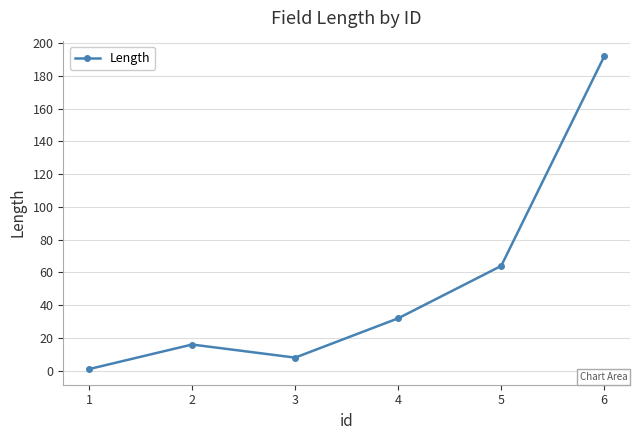

Where is the data nearest to the value 96?

5